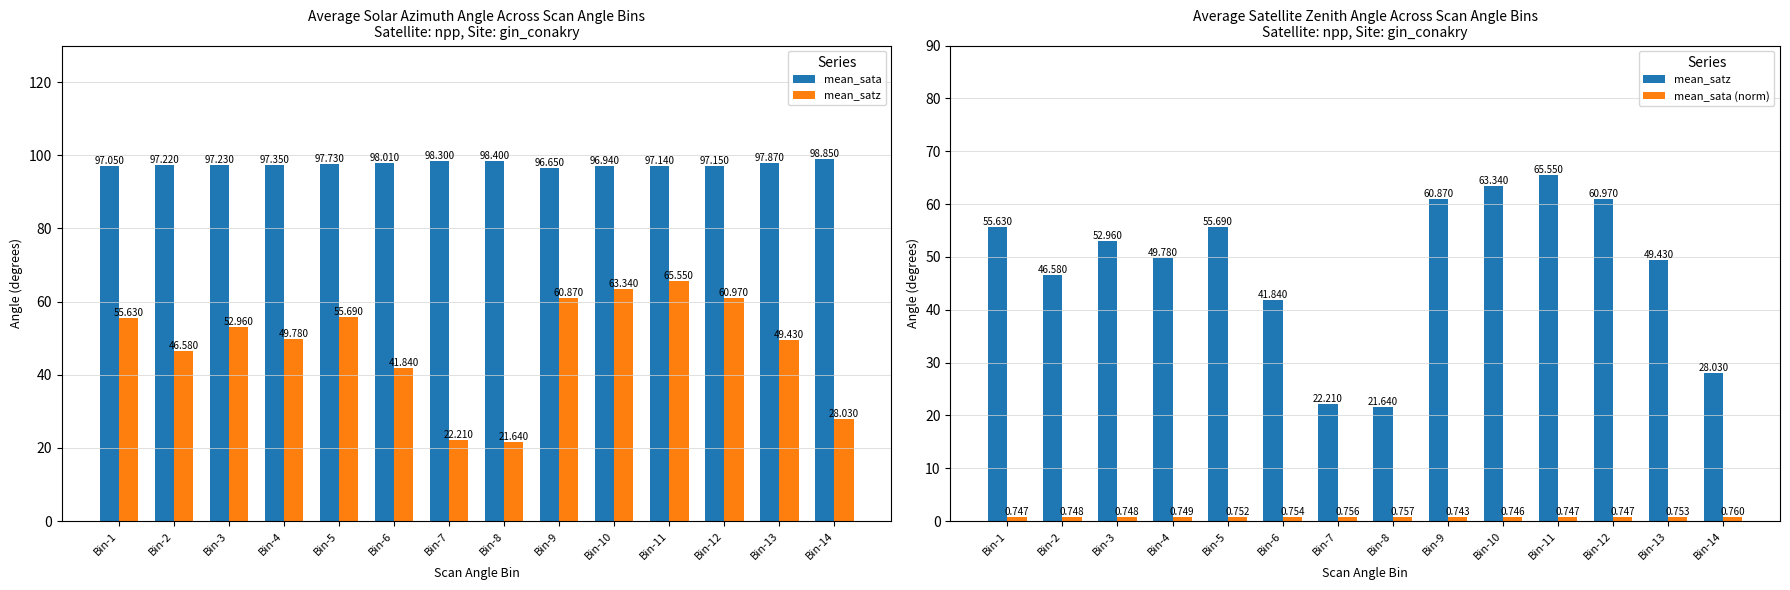

The value of mean_satz at Bin-9 is 60.9. True or false?

True